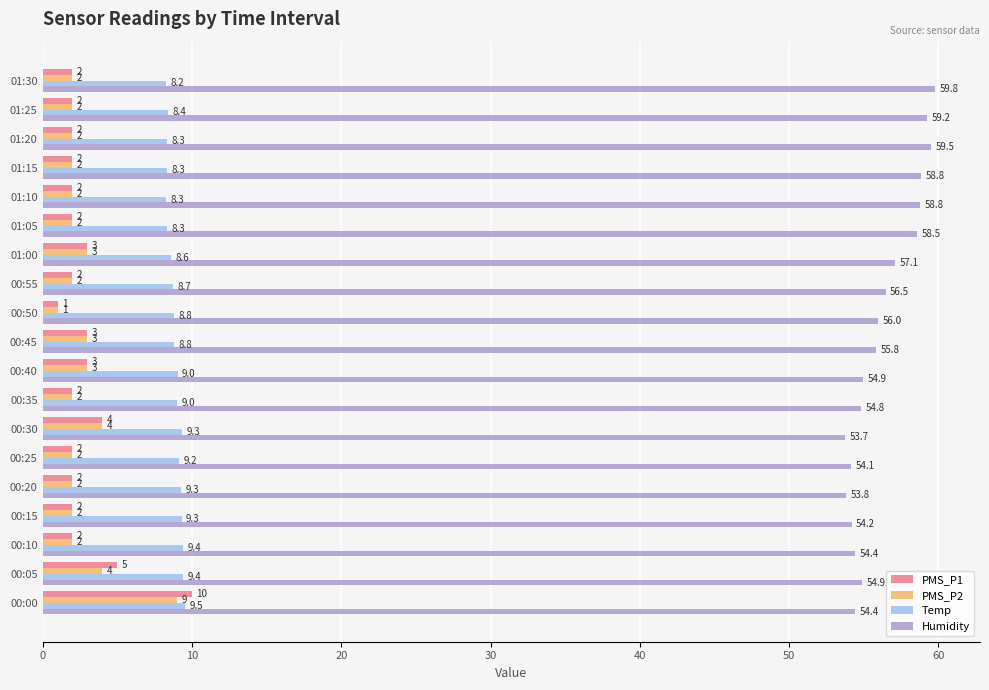

What are all the series names shown in the legend?

PMS_P1, PMS_P2, Temp, Humidity